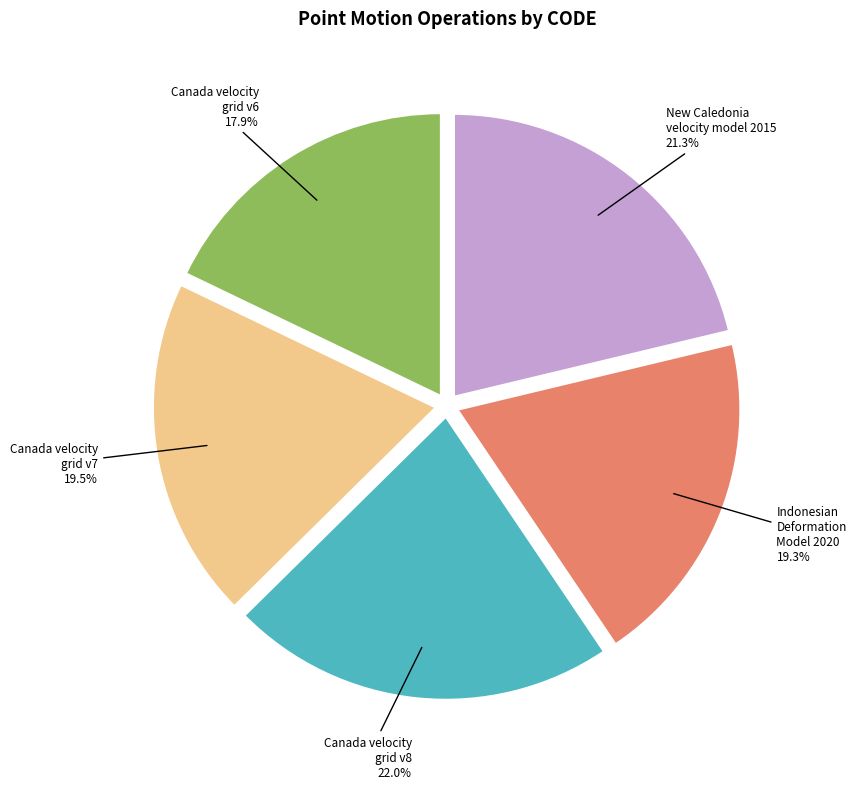

Which category has the smallest portion of the pie?

Canada velocity grid v6